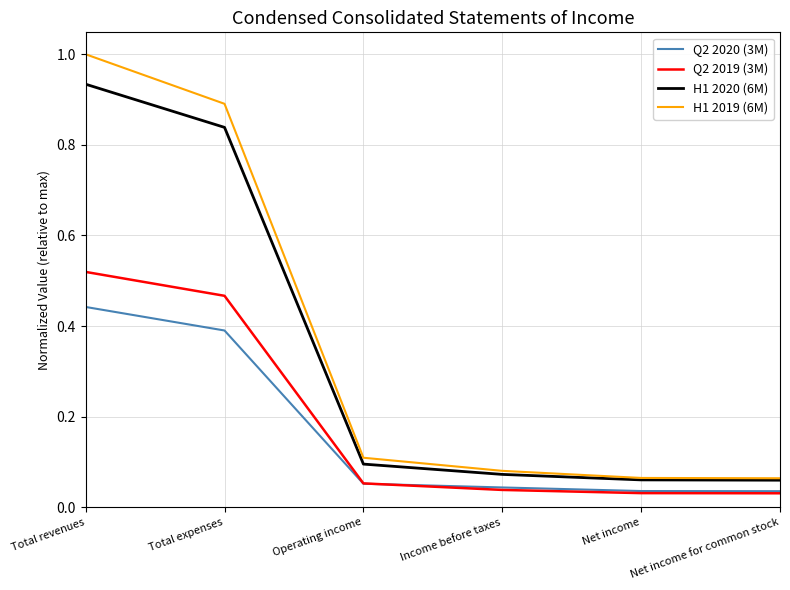

True or false: H1 2019 (6M) has more than 2 points higher than both neighbors.

False